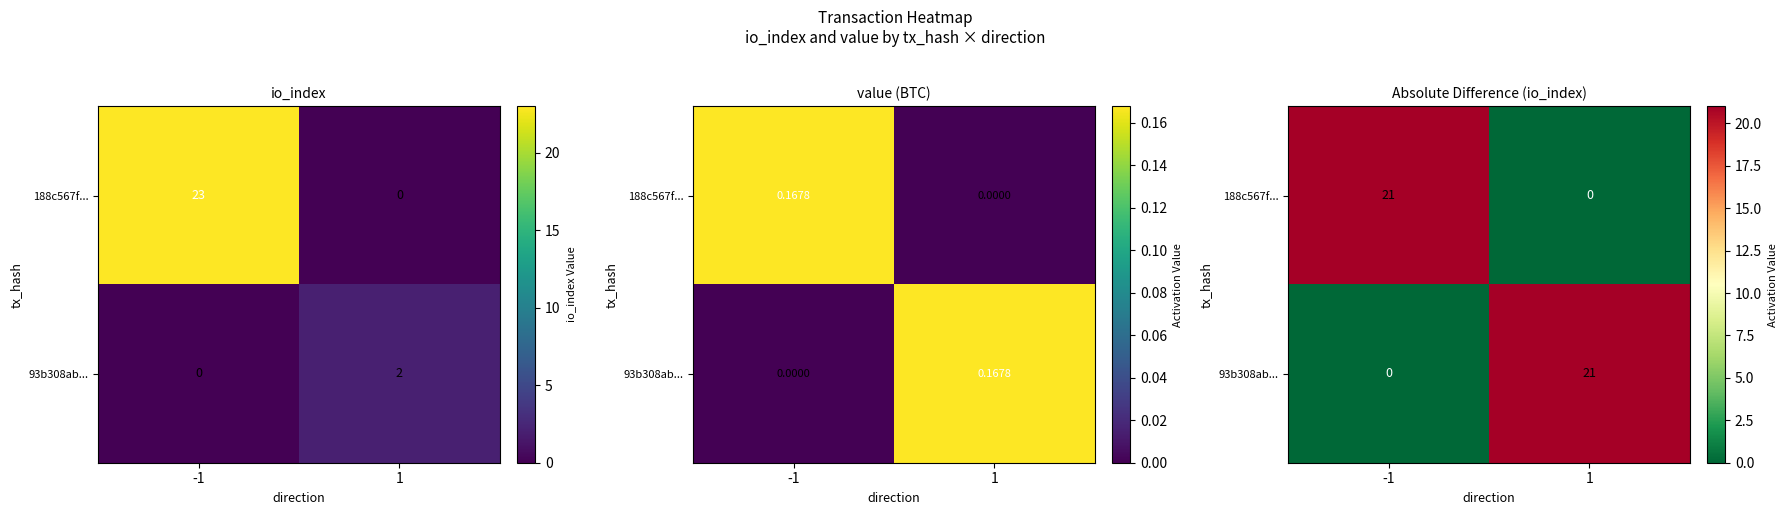

At which label does 93b308ab... reach its peak?

1